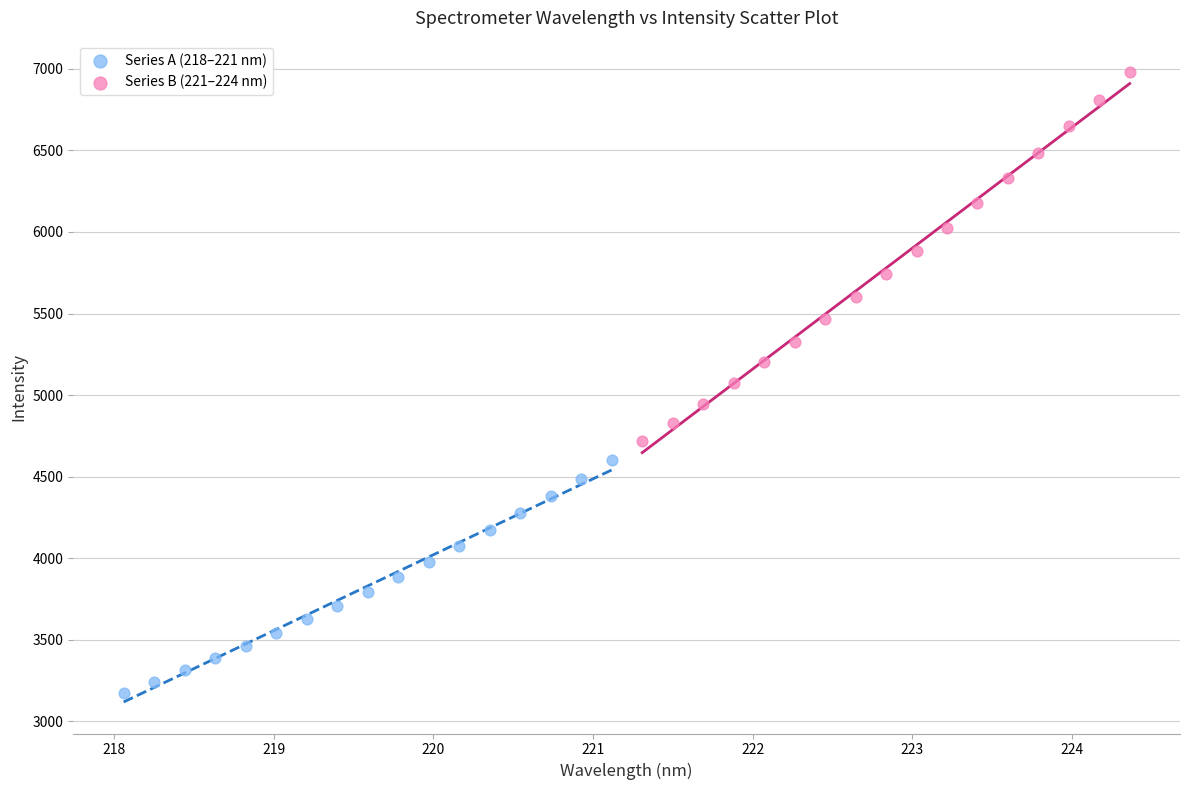

Which series has the largest Y range (max minus min)?

Series B (221–224 nm)